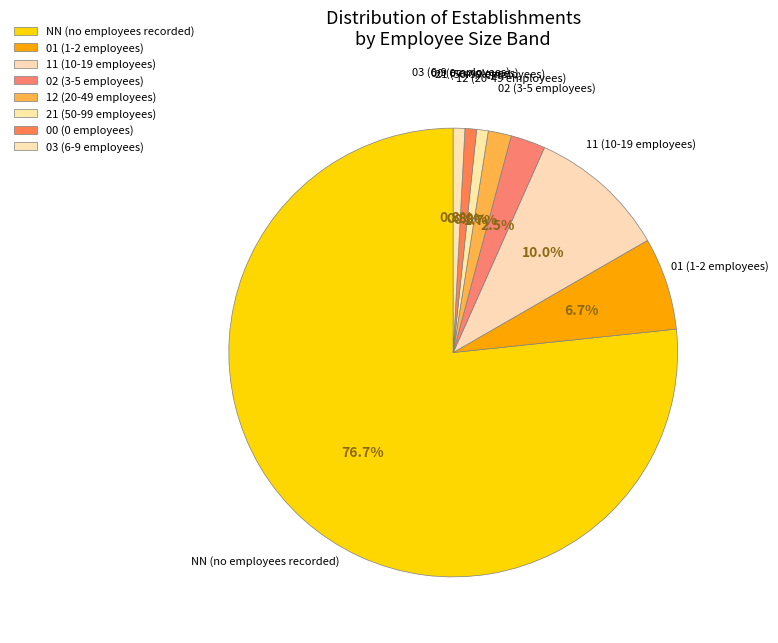

Which has a higher value, 00 (0 employees) or NN (no employees recorded)?

NN (no employees recorded)